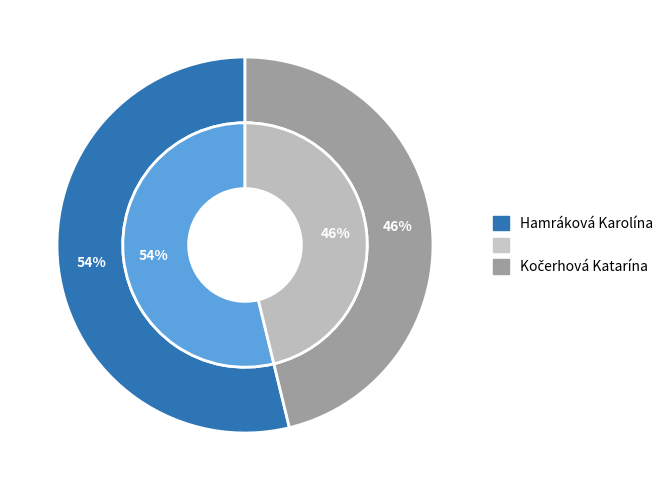

What is the change in value from Hamráková Karolína to Kočerhová Katarína?

-5.6